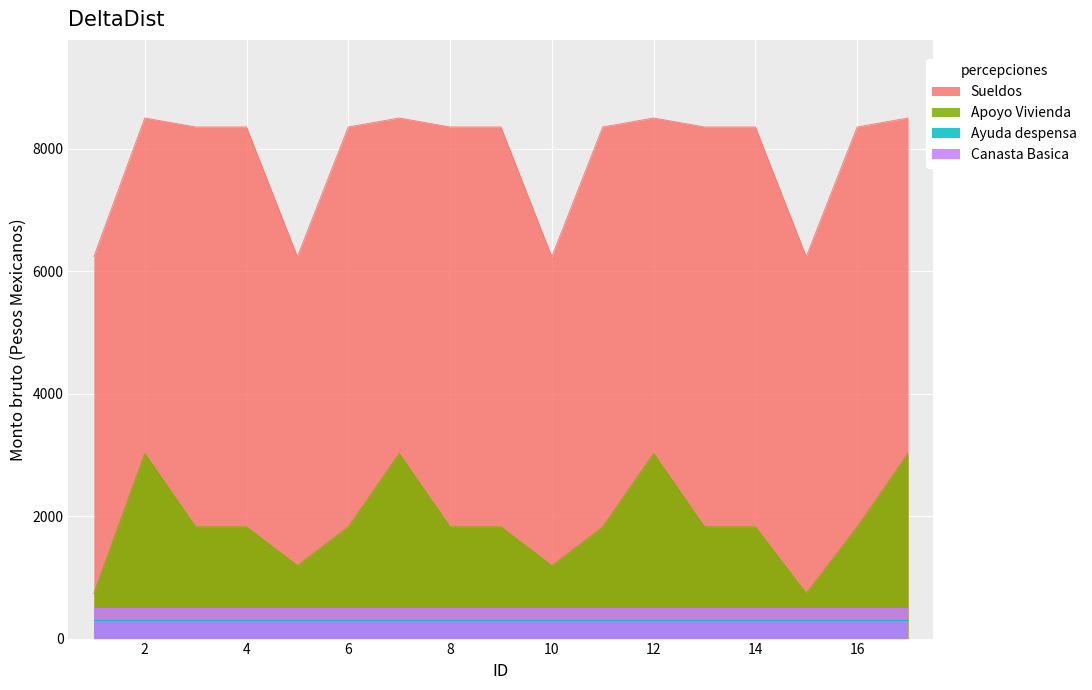

Which series has the largest total across all categories?

Sueldos